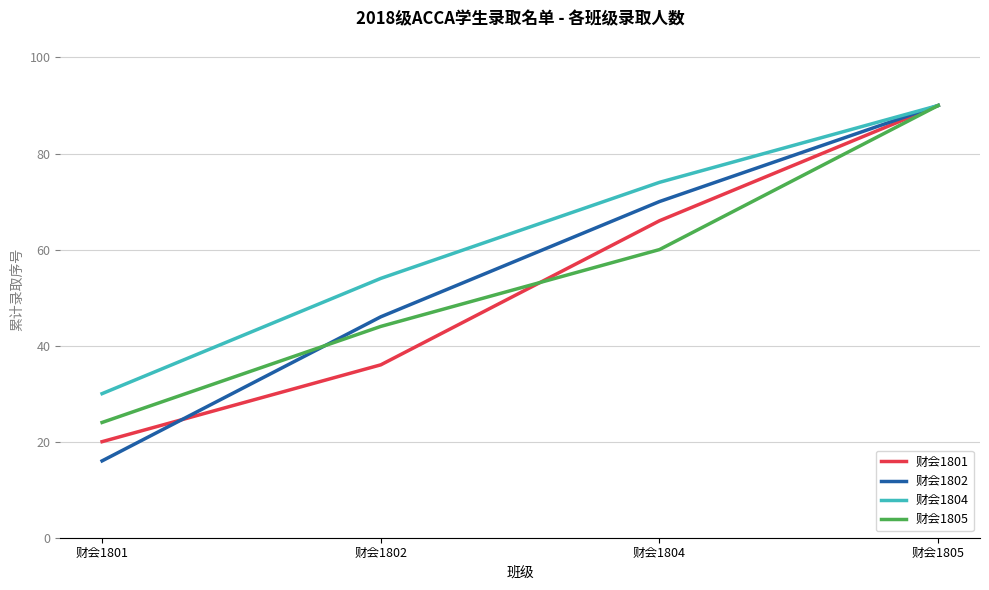

How many lines are shown in the chart?

4